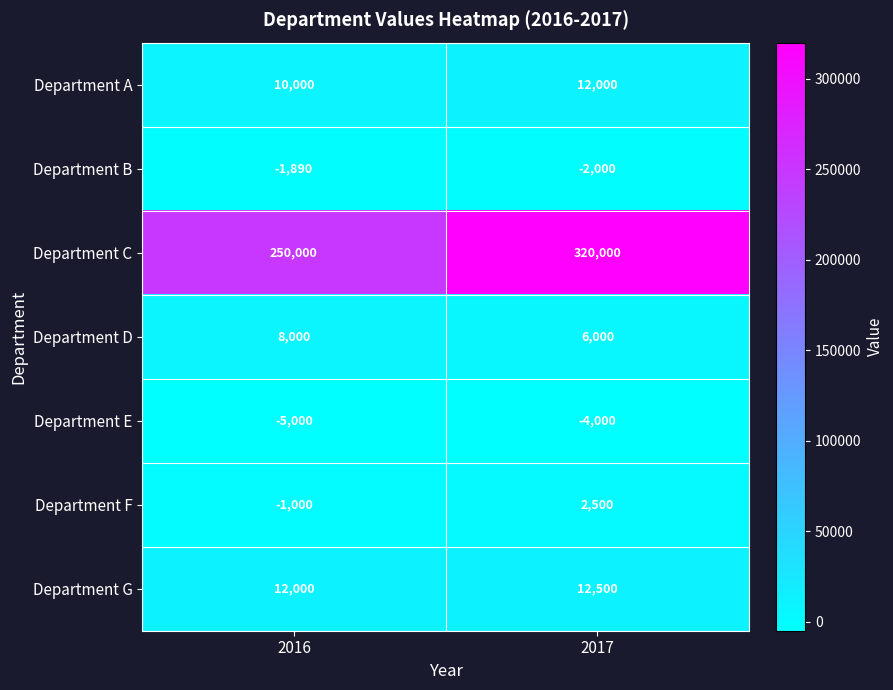

The Department D series shows 6000 at 2017. True or false?

True